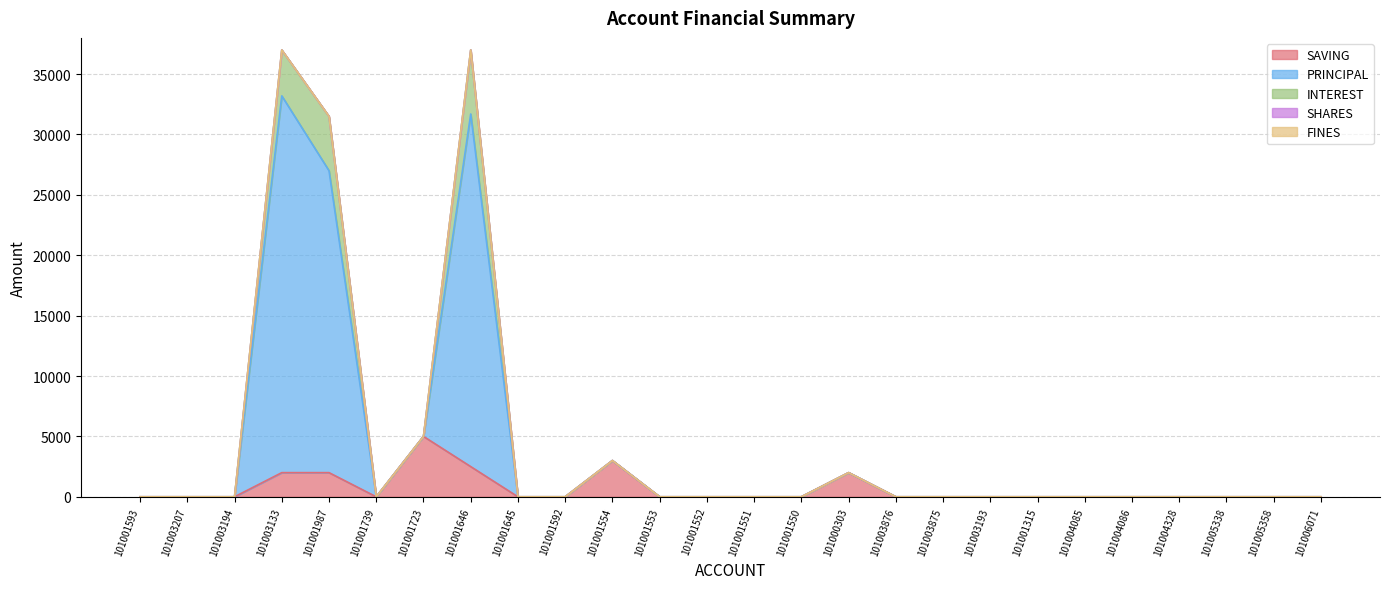

What is the label of the 22nd point from the left?

101004086